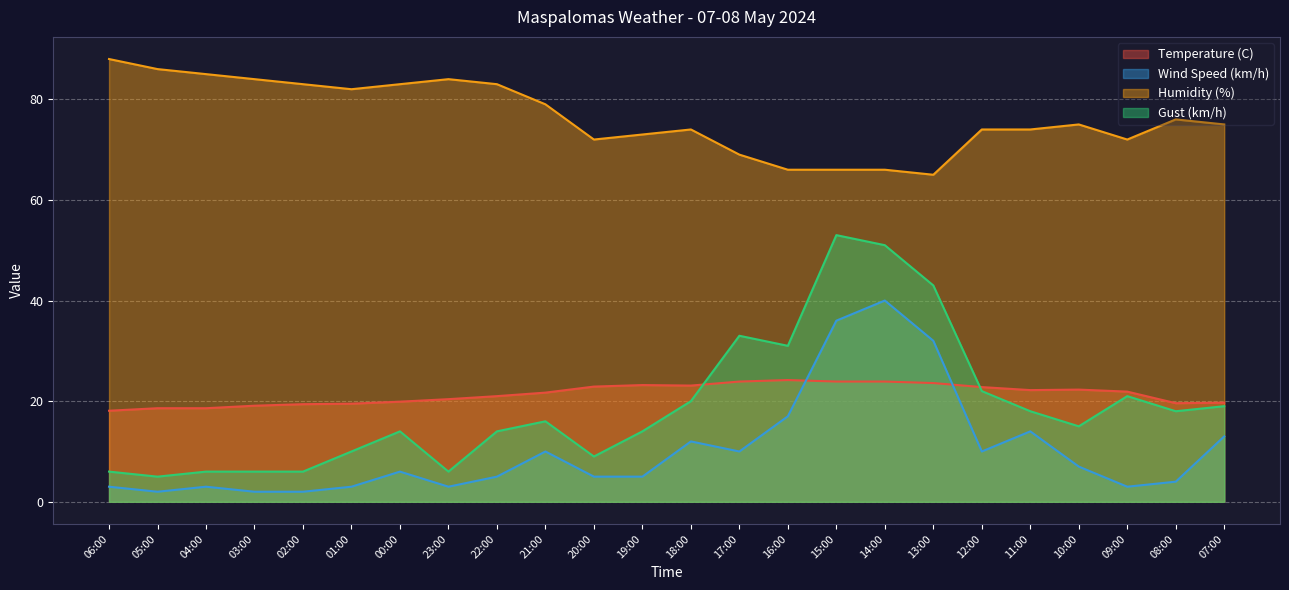

Where do Gust (km/h) and Temperature (C) first cross each other?

18:00 and 17:00